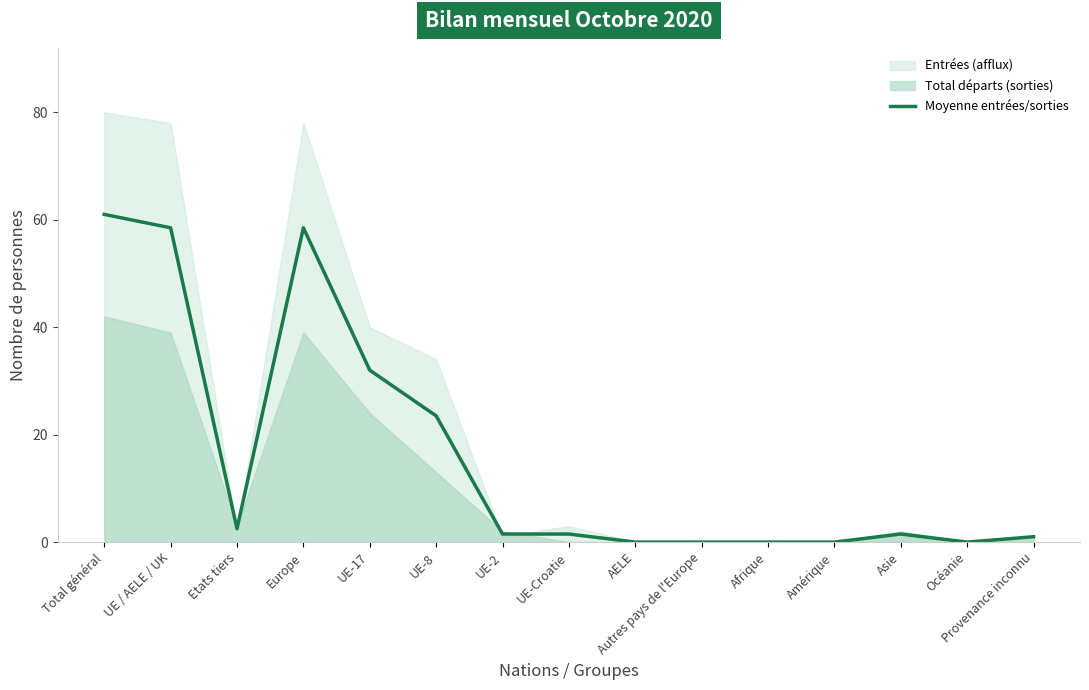

Reading right to left, what are all the values shown in this chart?

Provenance inconnu=1.0	Océanie=0.0	Asie=1.5	Amérique=0.0	Afrique=0.0	Autres pays de l'Europe=0.0	AELE=0.0	UE-Croatie=1.5	UE-2=1.5	UE-8=23.5	UE-17=32.0	Europe=58.5	Etats tiers=2.5	UE / AELE / UK=58.5	Total général=61.0